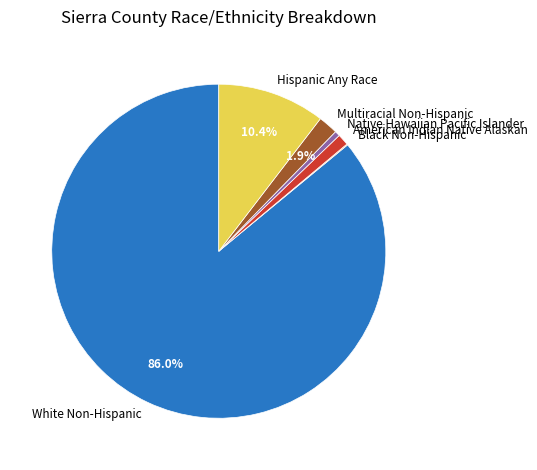

Which has a higher value, Multiracial Non-Hispanic or Hispanic Any Race?

Hispanic Any Race